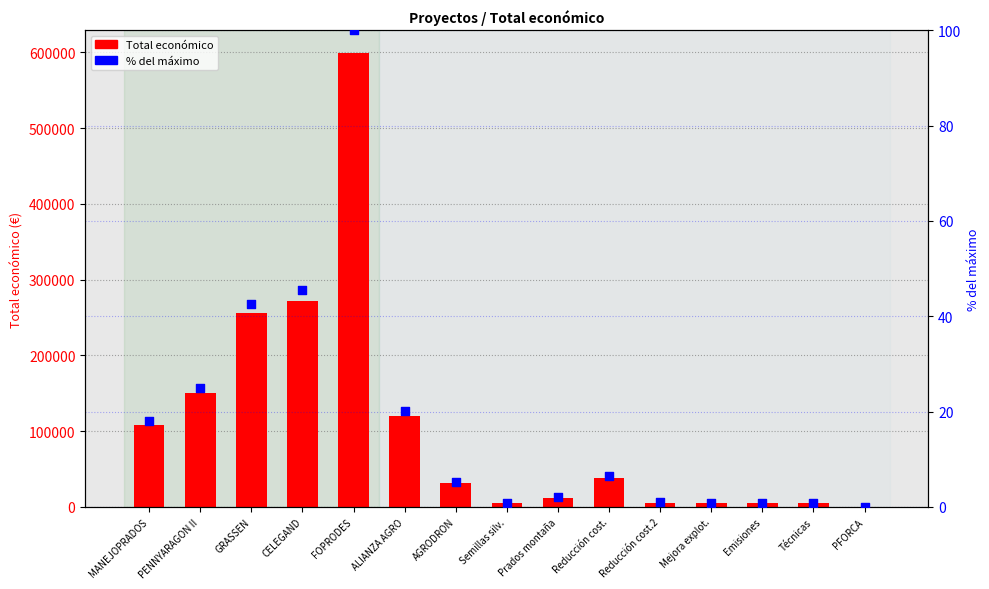

Which series has the largest Y range (max minus min)?

Total económico